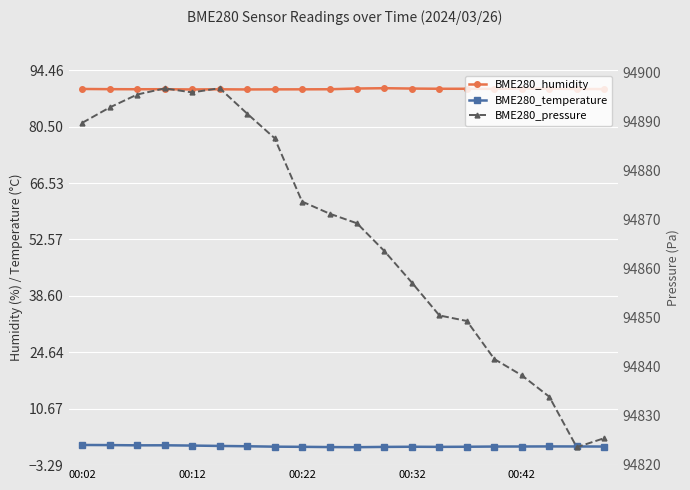

Which series has the largest range (max minus min)?

BME280_pressure